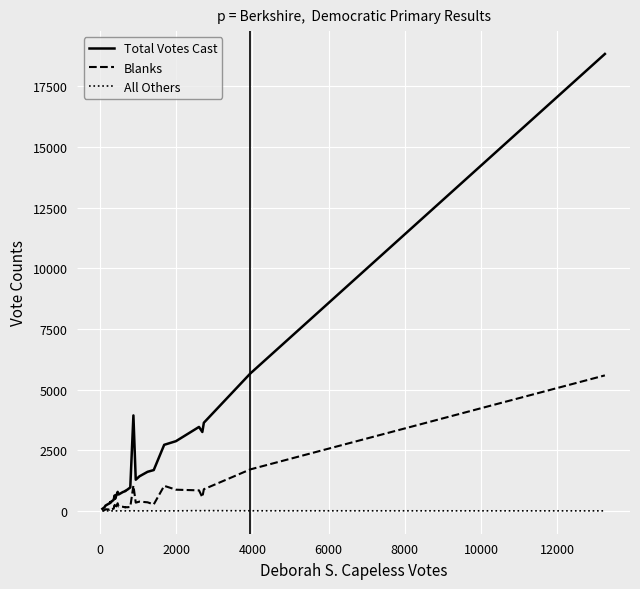

Which series has the widest spread of values?

Total Votes Cast